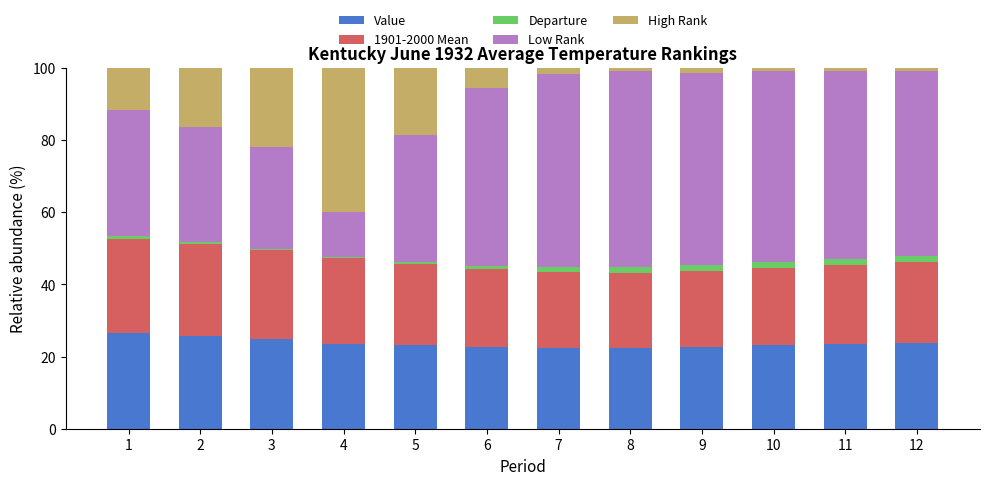

Are the bars horizontal?

No